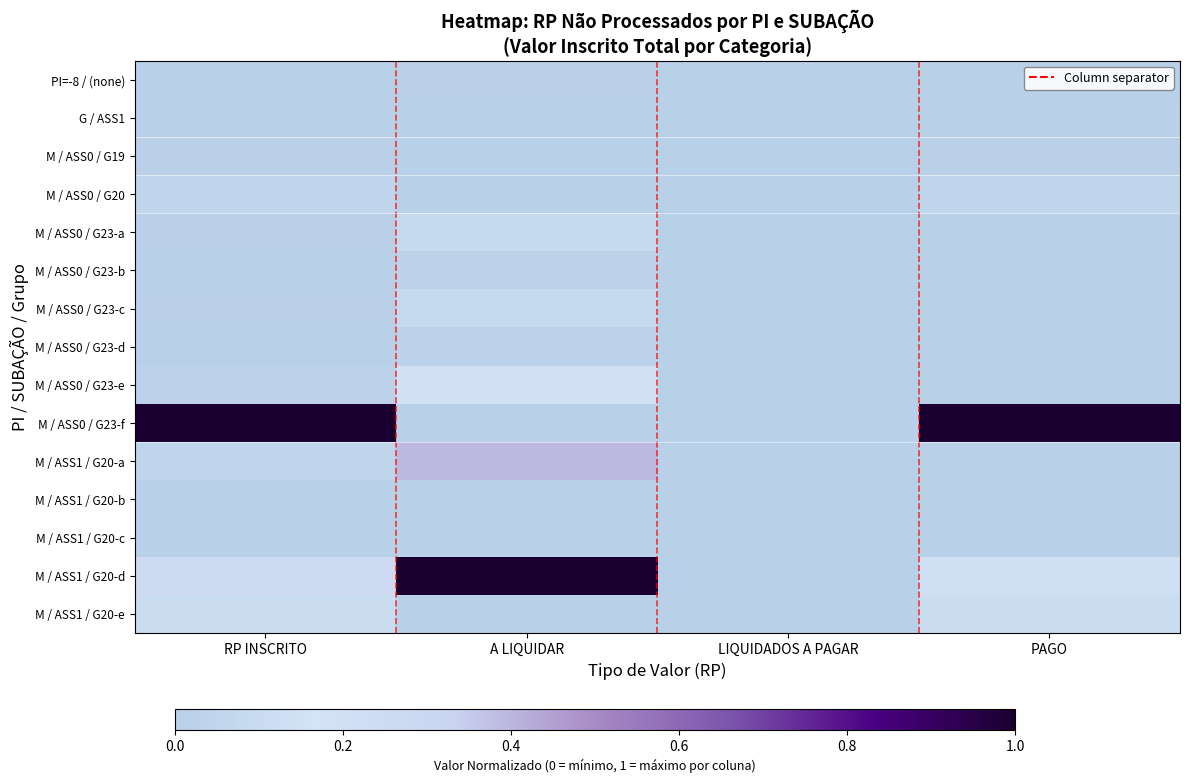

At how many categories does at least one series exceed 0?

3